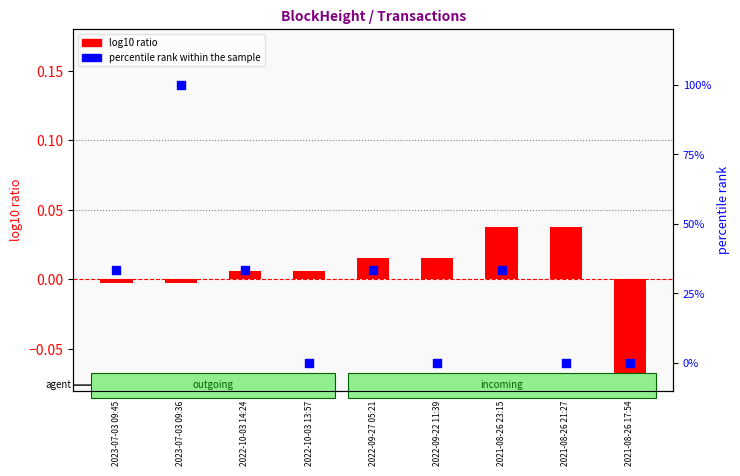

At how many categories does at least one series exceed 97?

1